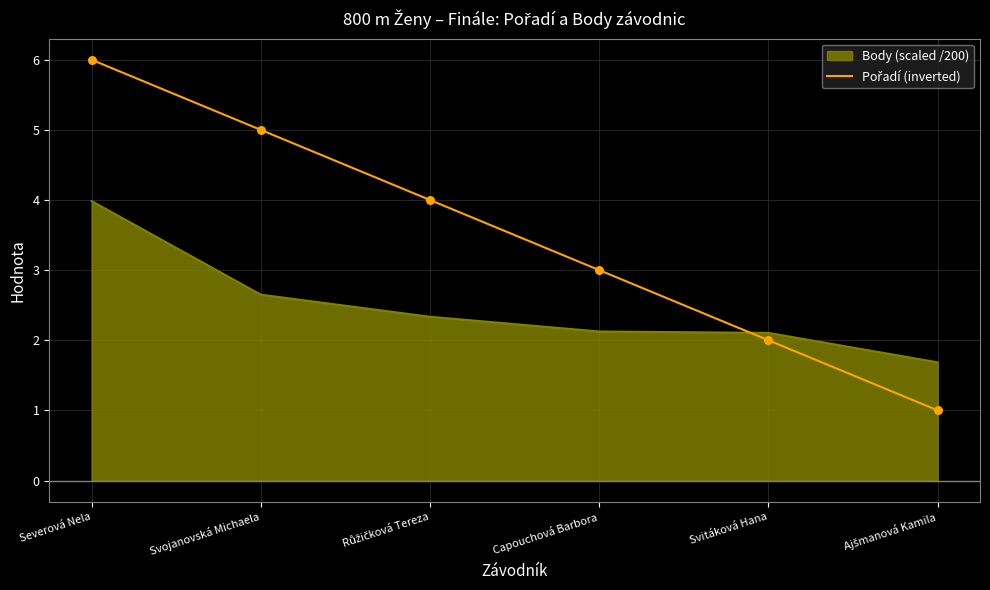

Which series changed the most between Severová Nela and Svojanovská Michaela?

Body (scaled /200)